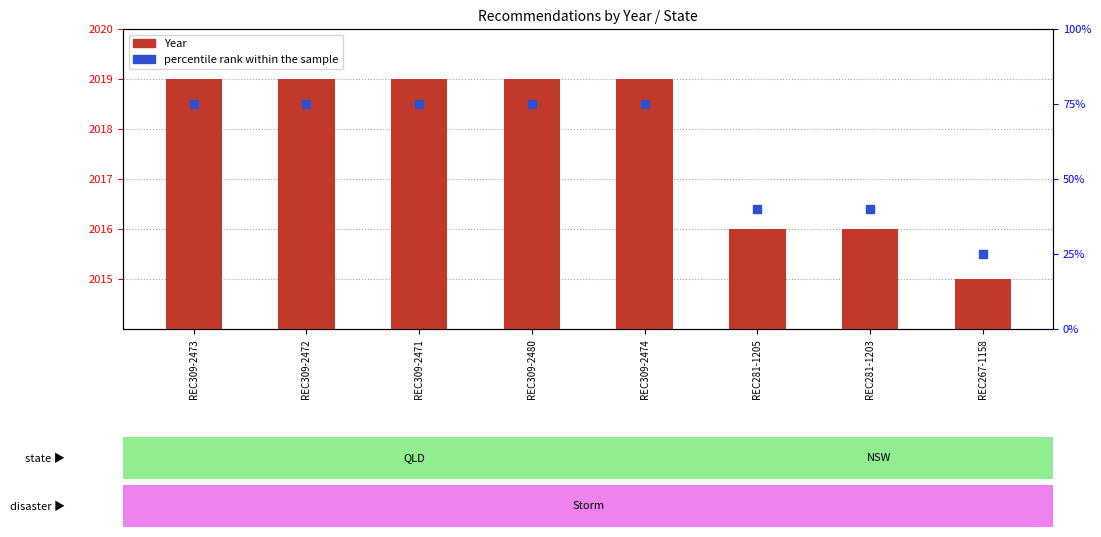

At how many categories does at least one series exceed 1970?

8